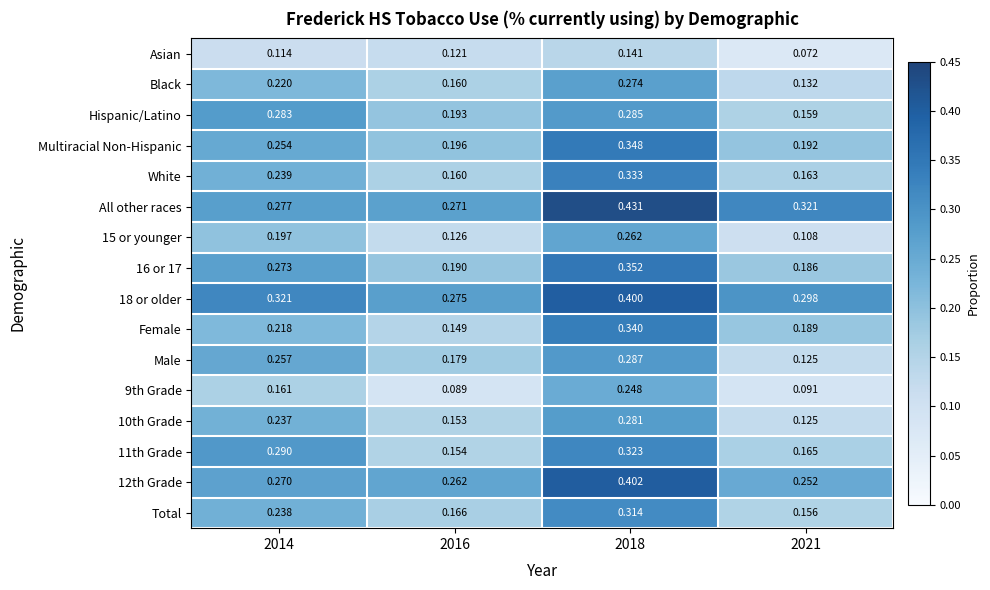

Which label corresponds to the largest value in the chart?

2018